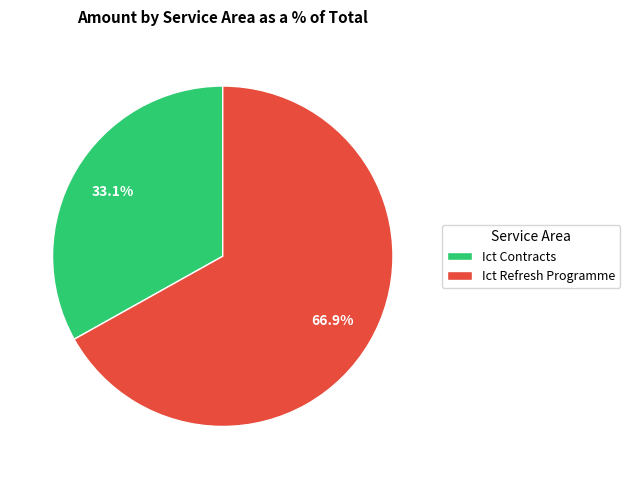

Which slice is the smallest?

Ict Contracts